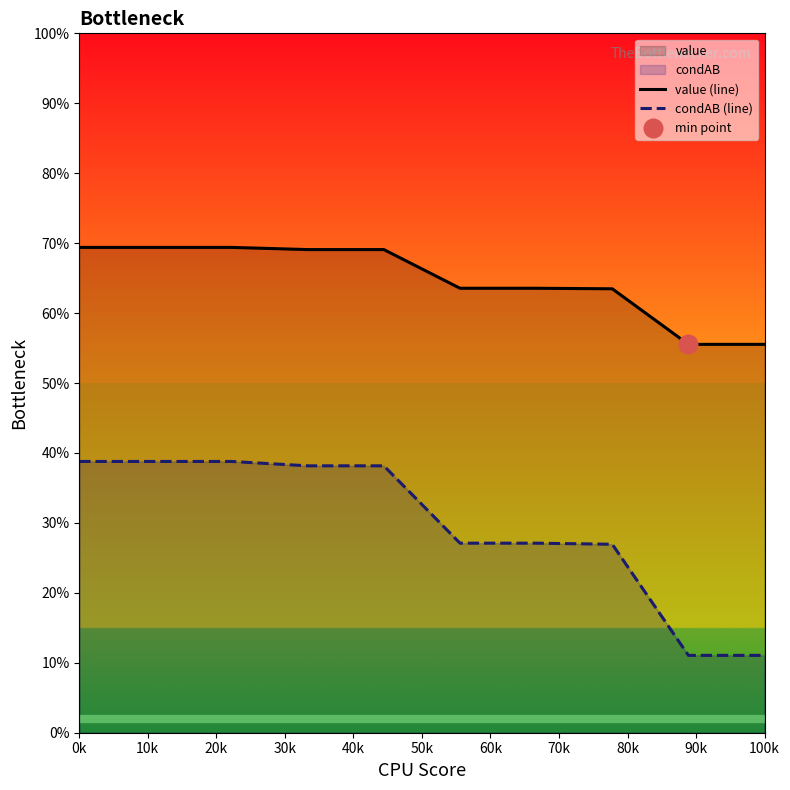

Which series reaches the minimum Y coordinate?

condAB (line)